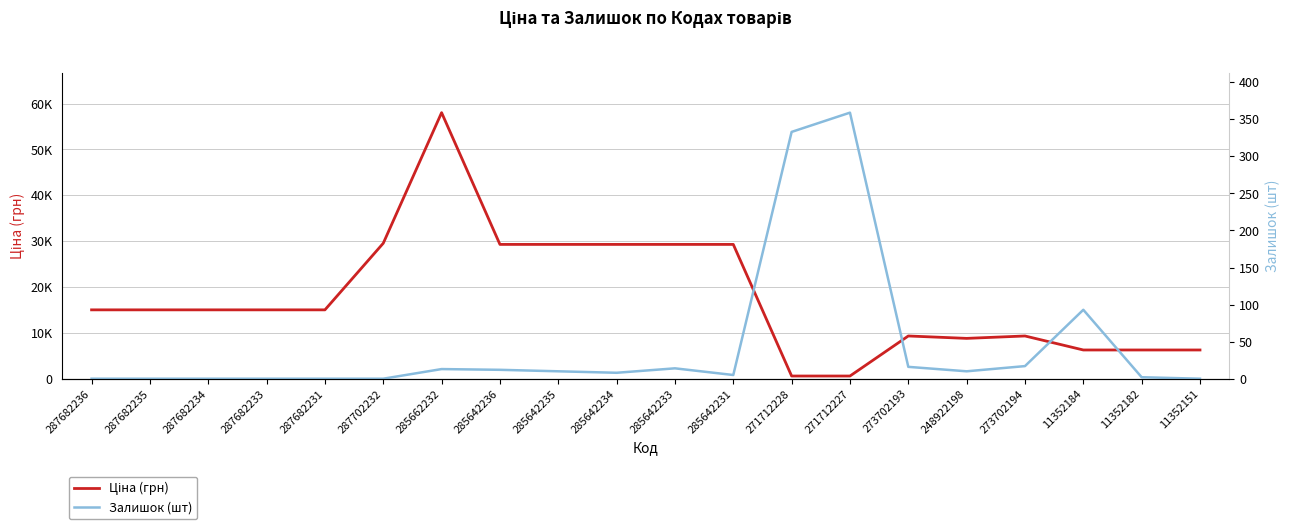

At which label does Залишок (шт) reach its minimum?

287682236